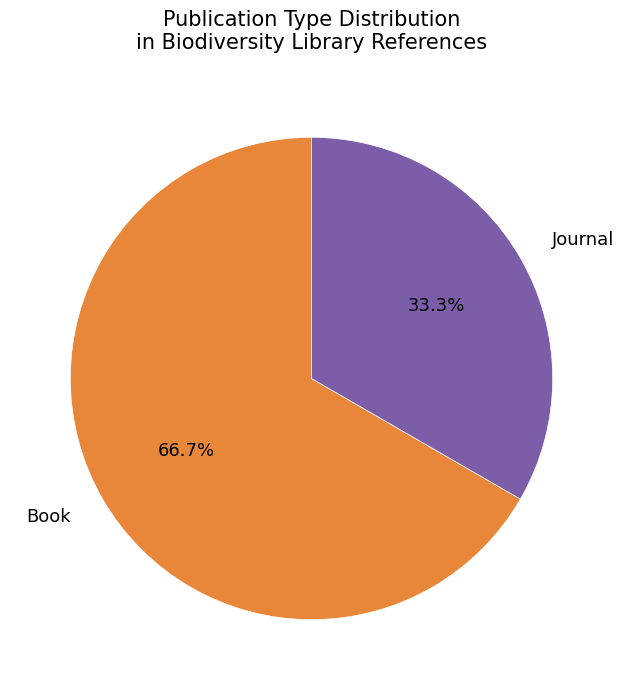

Approximately how many times larger is the value at Journal compared to Book?

0.5